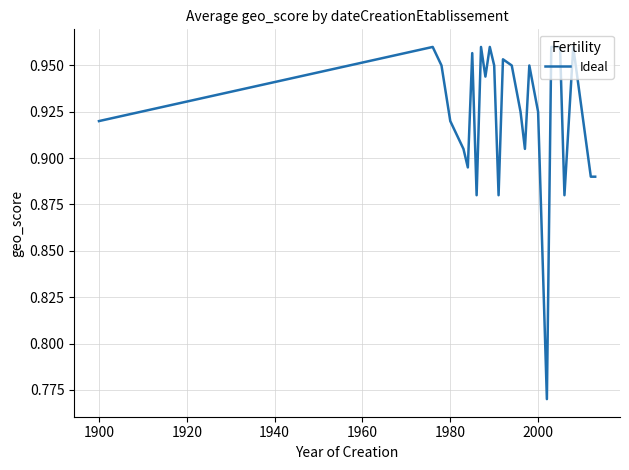

What is the sum of all values?

24.0